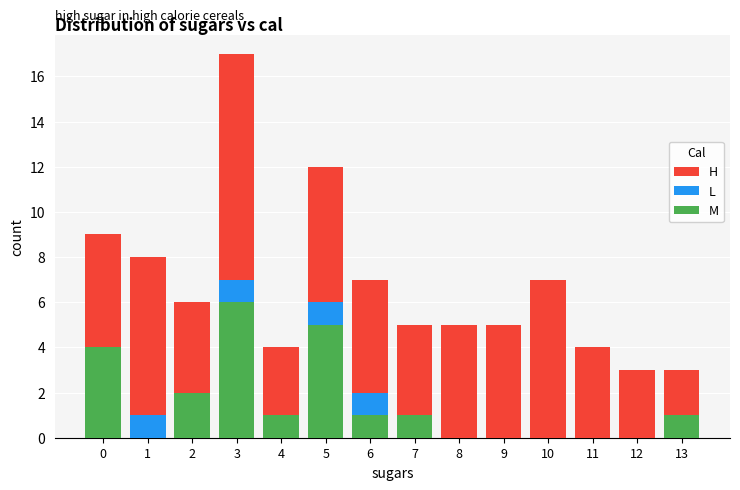

What is the maximum value for M?

6